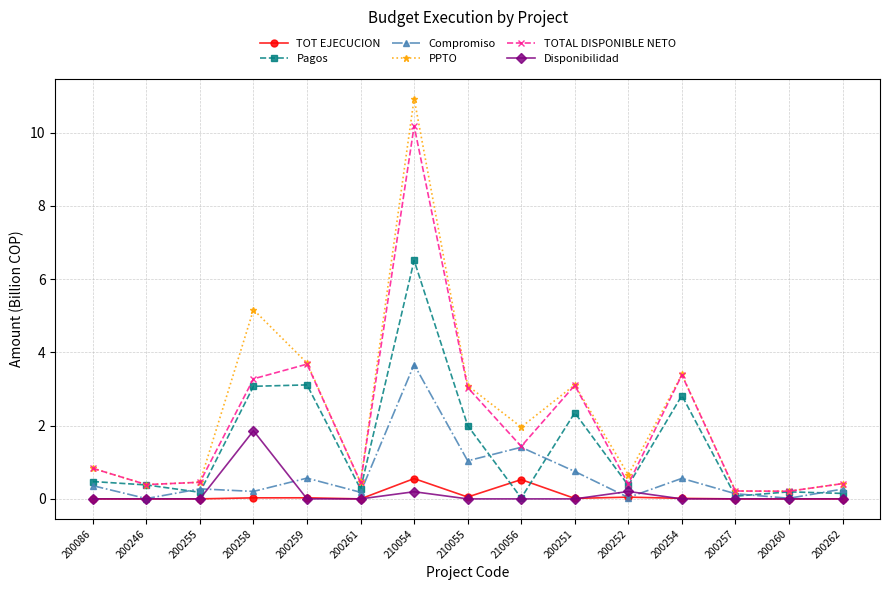

True or false: Compromiso has more than 1 interior local peaks.

True